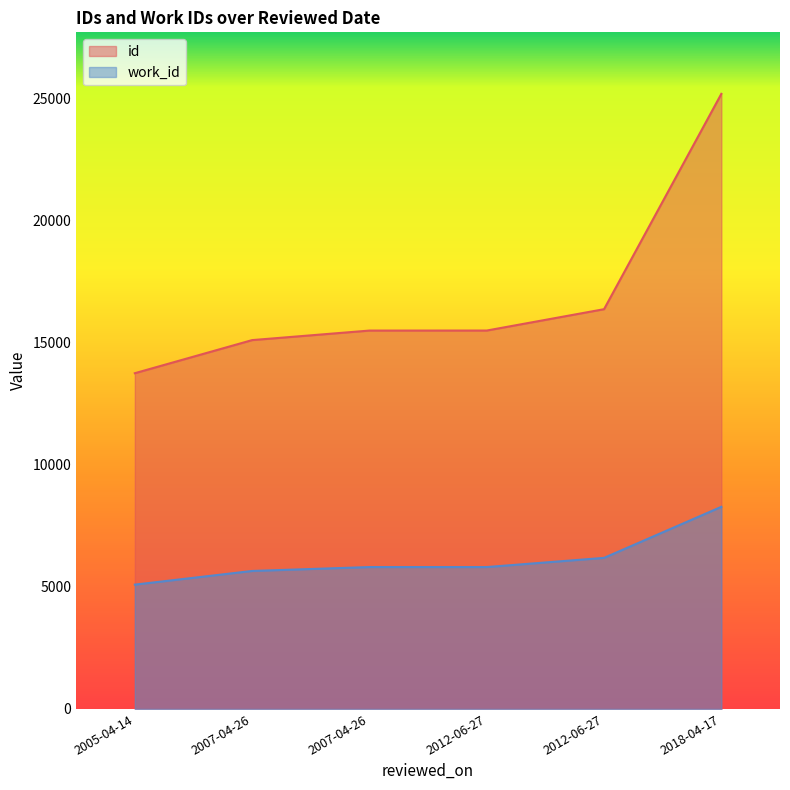

Reading right to left, list all the values displayed in this chart.

id: 25173	16360	15486	15485	15095	13740
work_id: 8272	6183	5807	5807	5647	5088